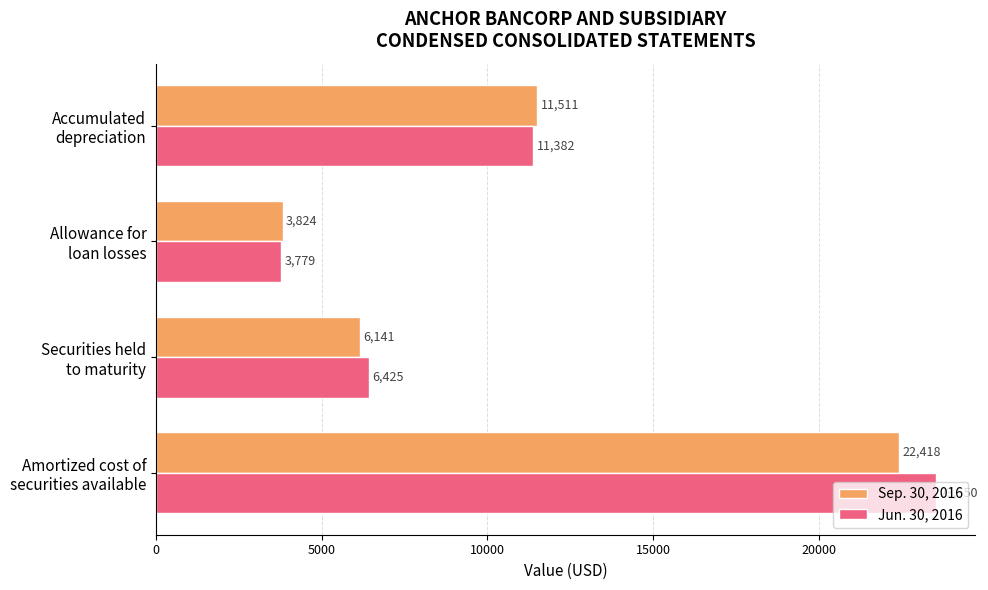

Count the number of categories in the chart.

4